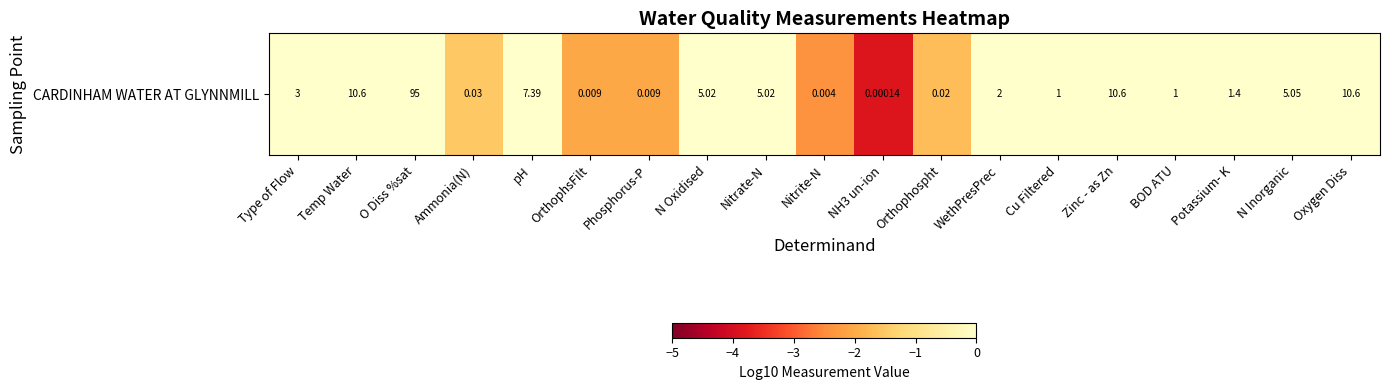

How many data points are less than 0?

6